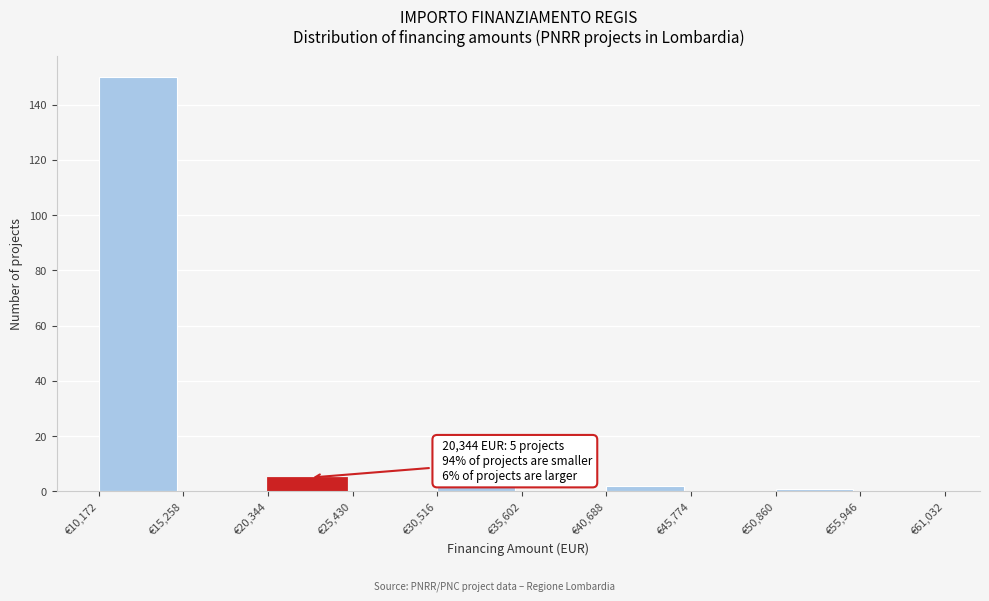

Over which range of the x-axis is the bar tallest?

10000 to 15000